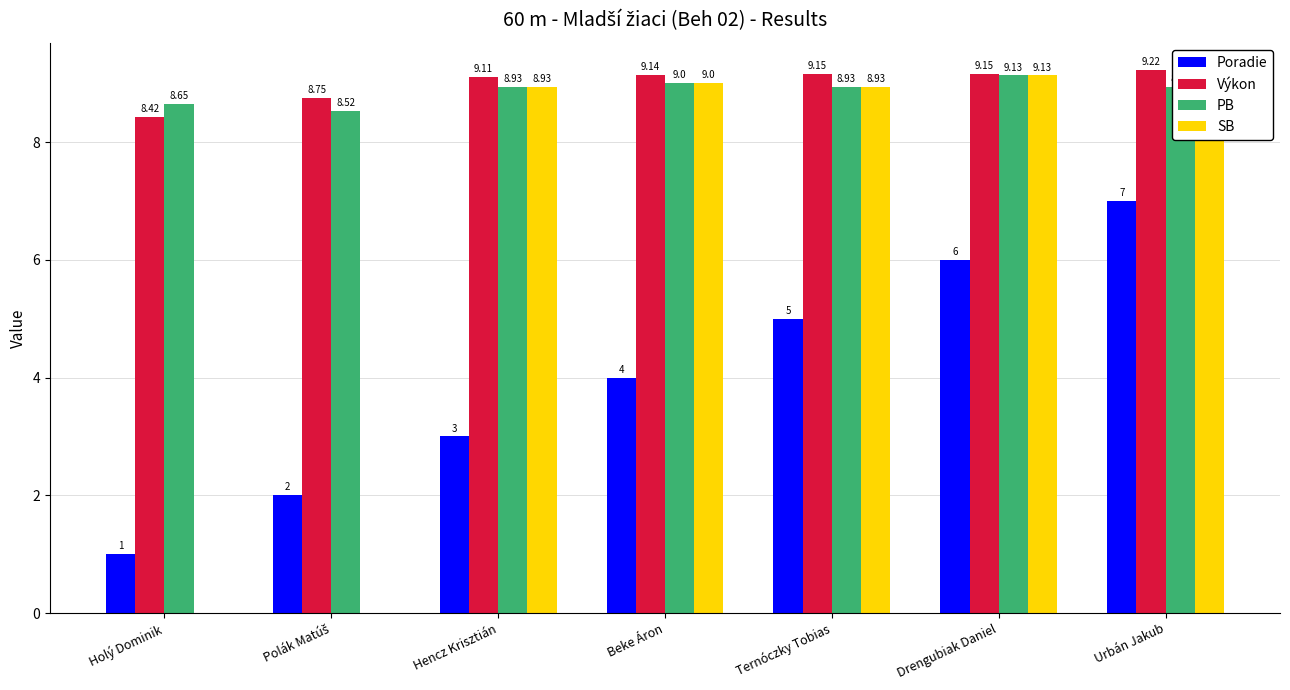

Between Holý Dominik and Beke Áron, which series saw the biggest shift?

SB